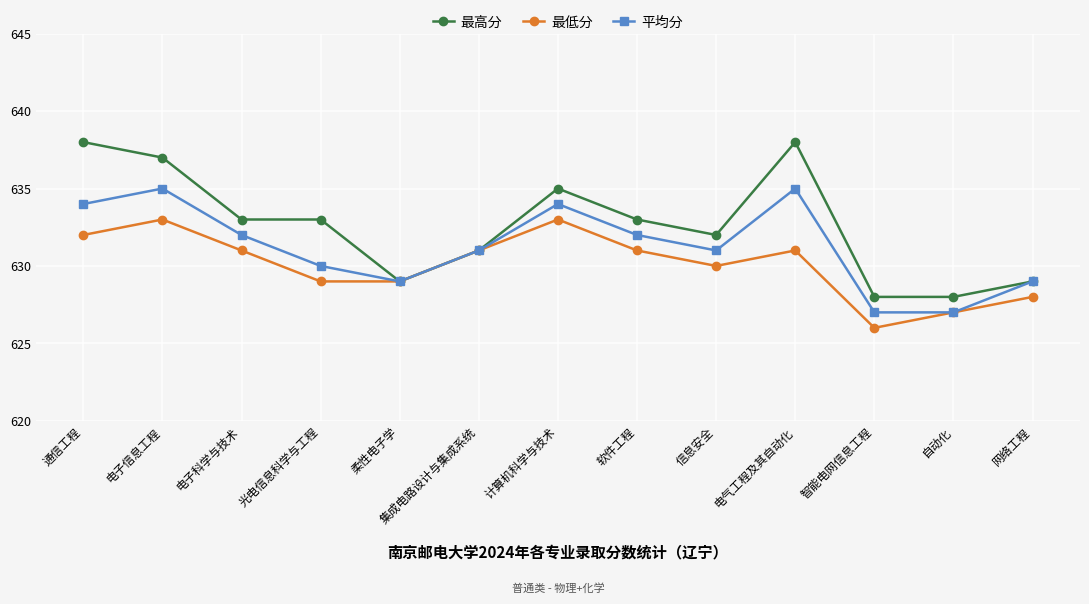

What is the minimum value shown in the chart?

626